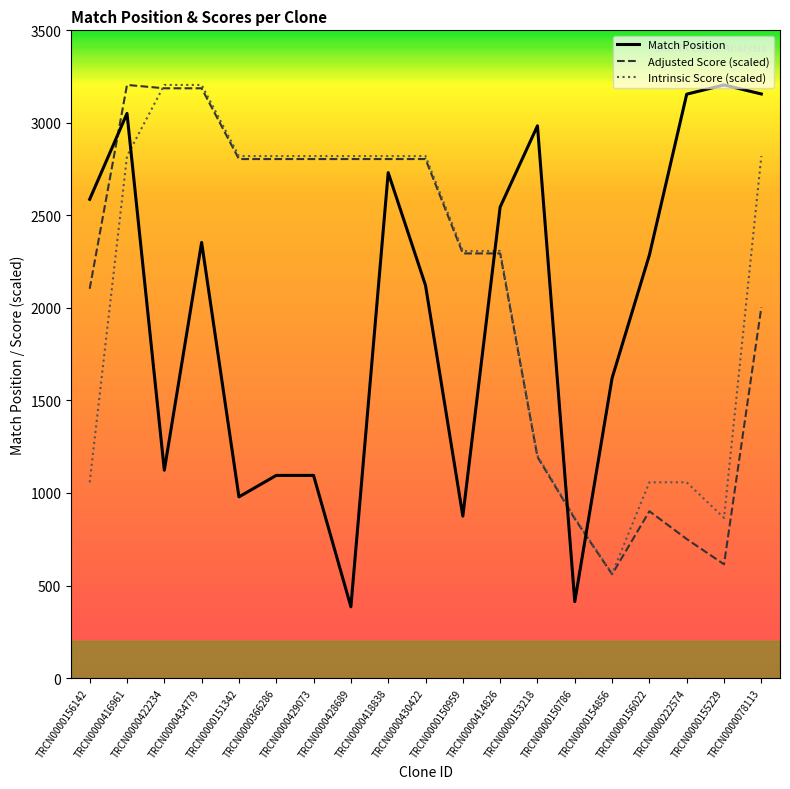

Is the value of Adjusted Score (scaled) at TRCN0000156022 greater than the value of Intrinsic Score (scaled) at TRCN0000428689?

No